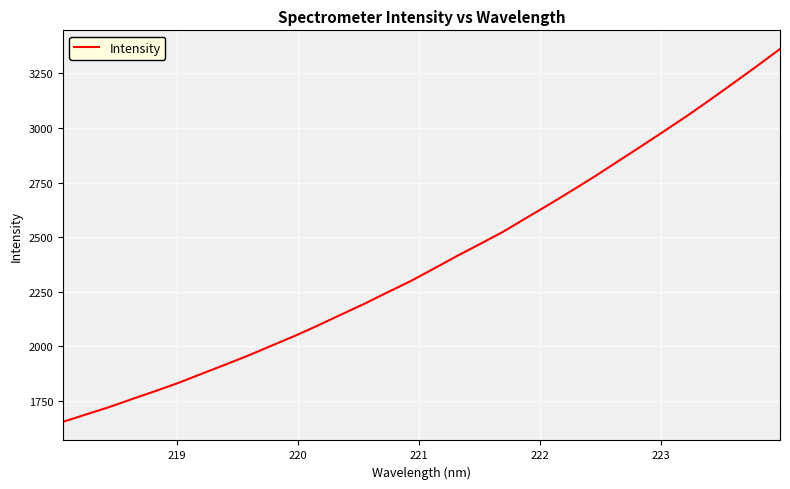

What is the smallest value displayed?

1654.7